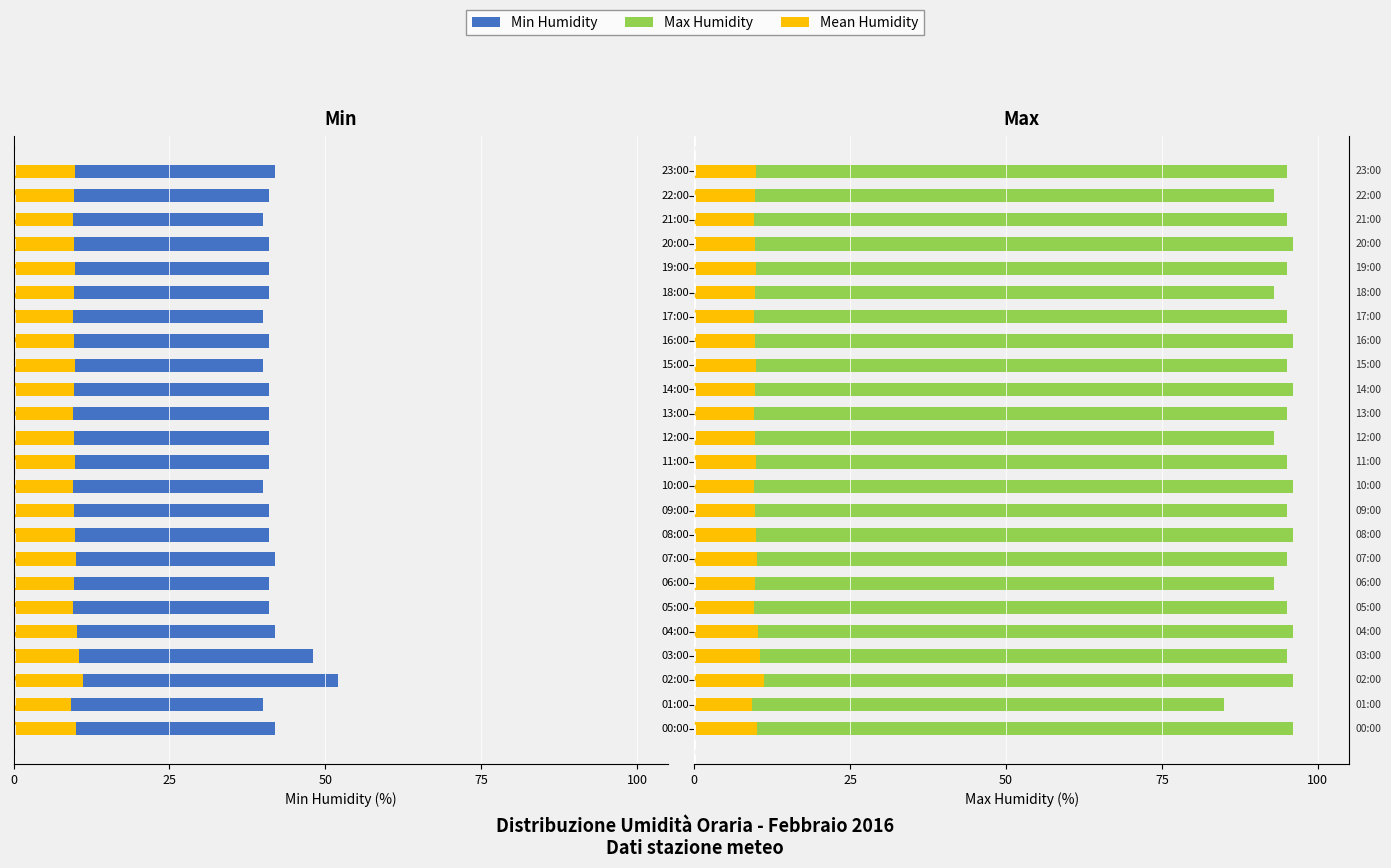

What is the maximum value shown in the chart?

96.0